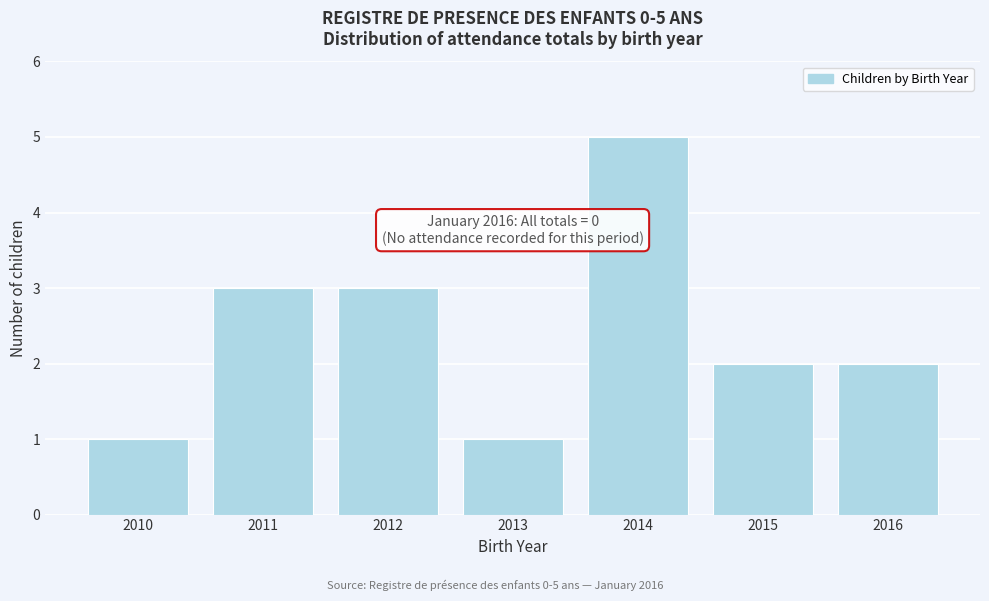

Reading left to right, list all the values displayed in this chart.

1	3	3	1	5	2	2